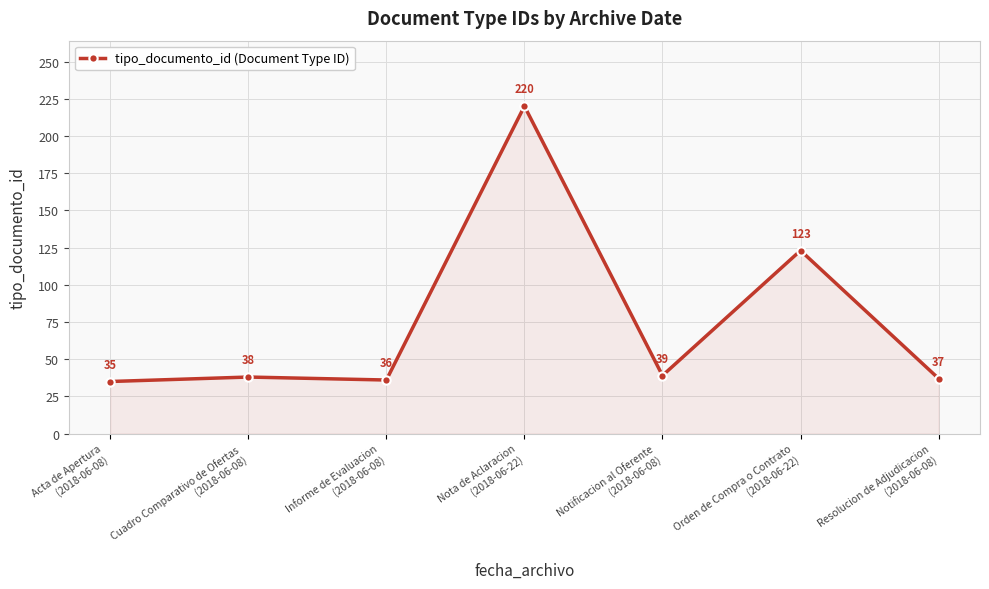

At which category does the data reach its first local peak?

Cuadro Comparativo de Ofertas
(2018-06-08)